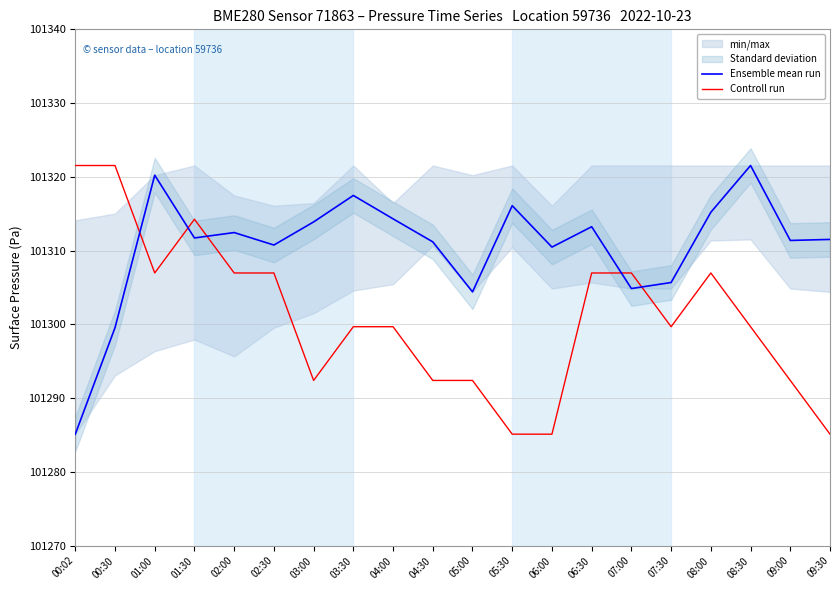

Does the chart display data point markers on the line(s)?

No